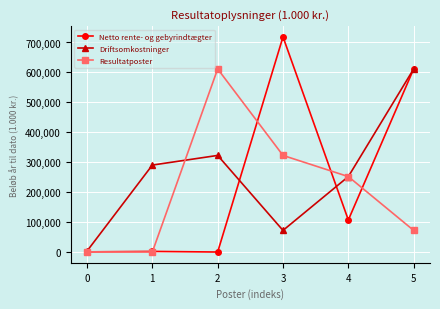

What are all the series names shown in the legend?

Netto rente- og gebyrindtægter, Driftsomkostninger, Resultatposter